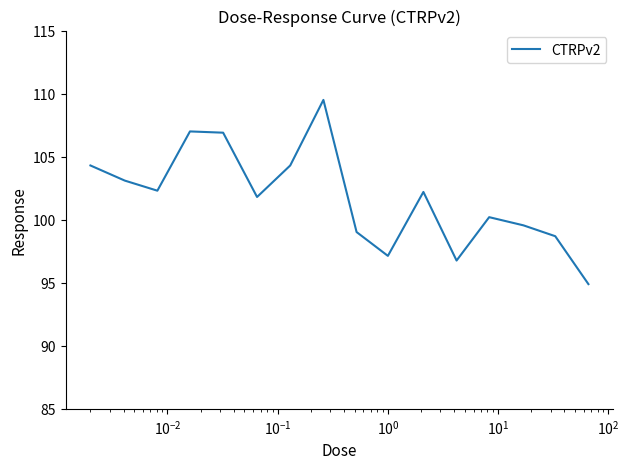

What is the maximum value shown in the chart?

109.5